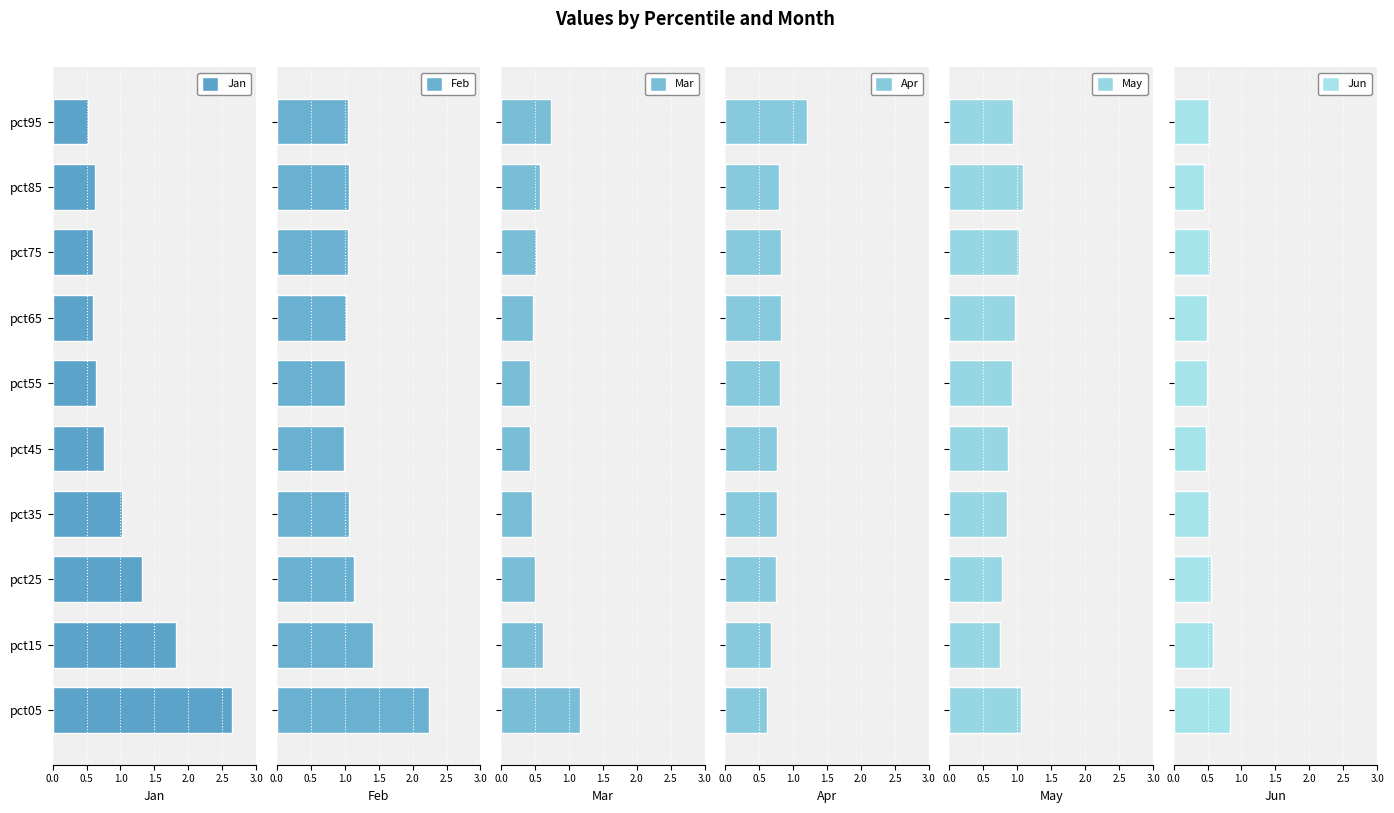

The Jan series shows 0.6 at pct65. True or false?

True